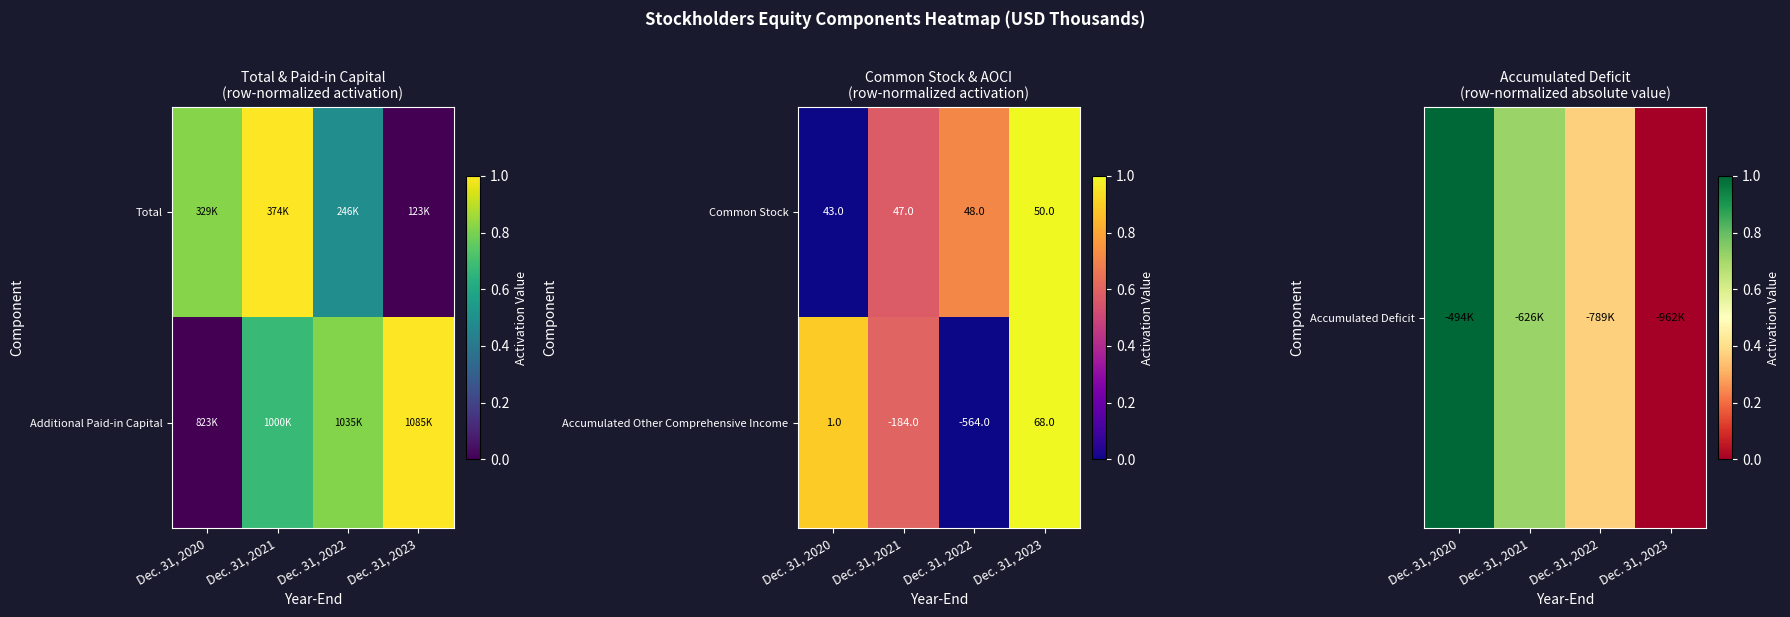

What is the difference between the maximum and second lowest values in the Common Stock series?

3